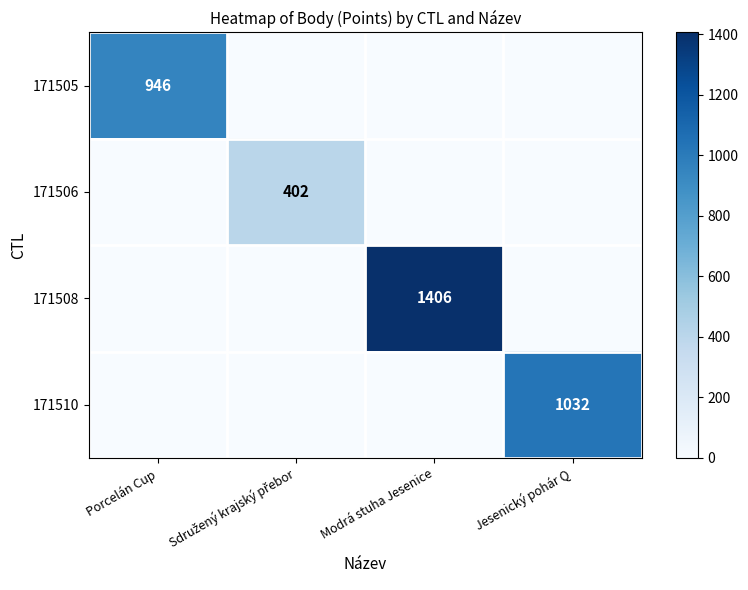

The value of 171505 at Porcelán Cup is 946. True or false?

True